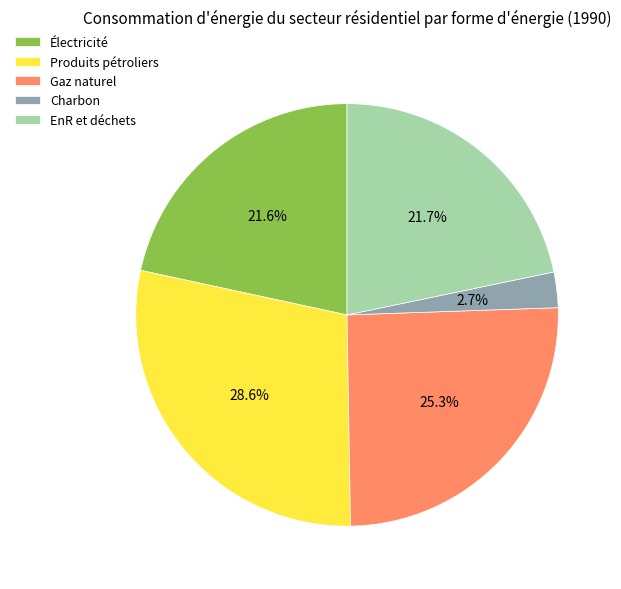

Which slice is the largest?

Produits pétroliers